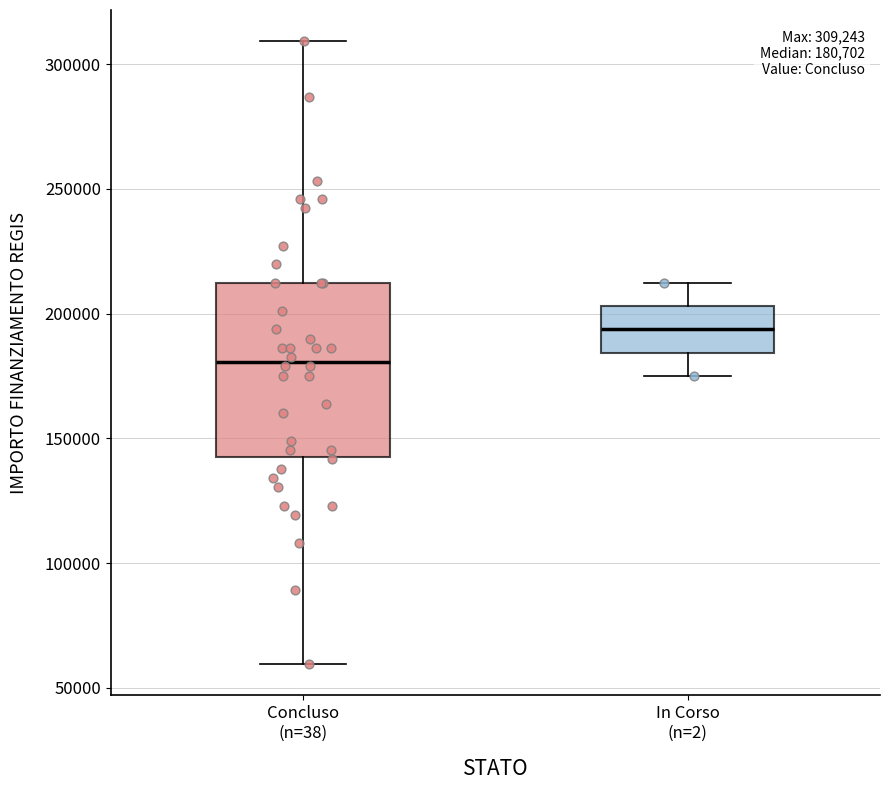

Which box is the tallest, from its lower edge to its upper edge?

Concluso (n=38)